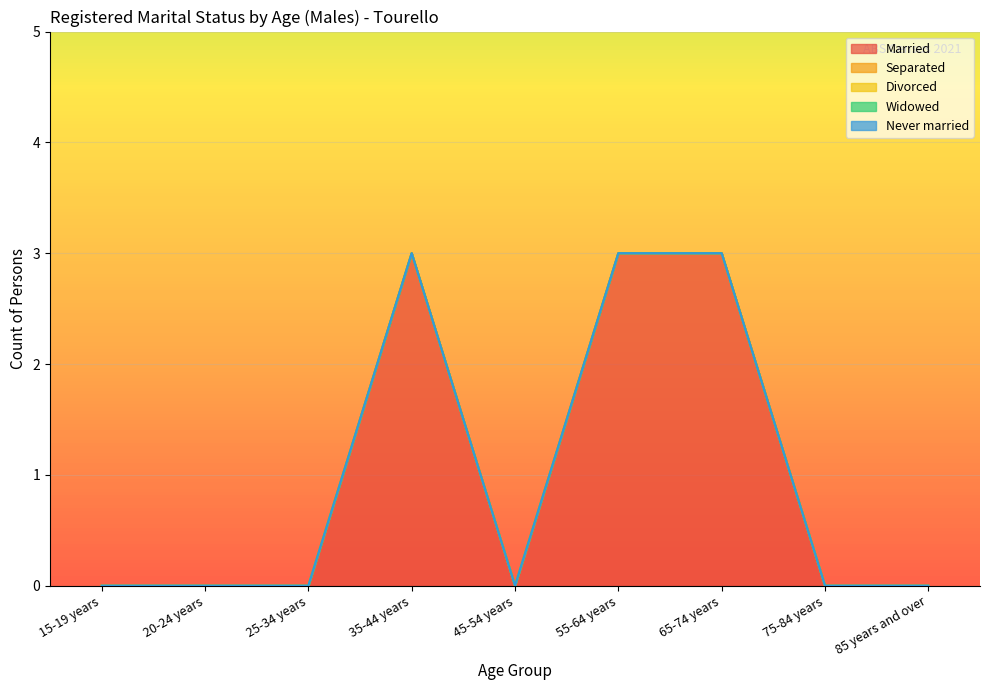

True or false: Divorced and Never married cross at least once.

False